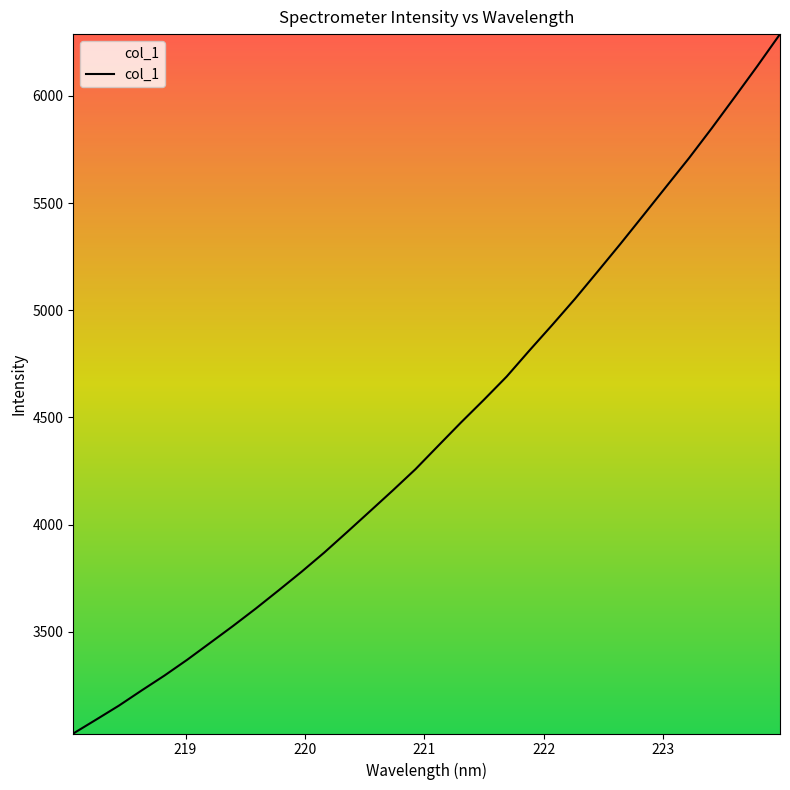

True or false: the data has more than 2 interior local peaks.

False